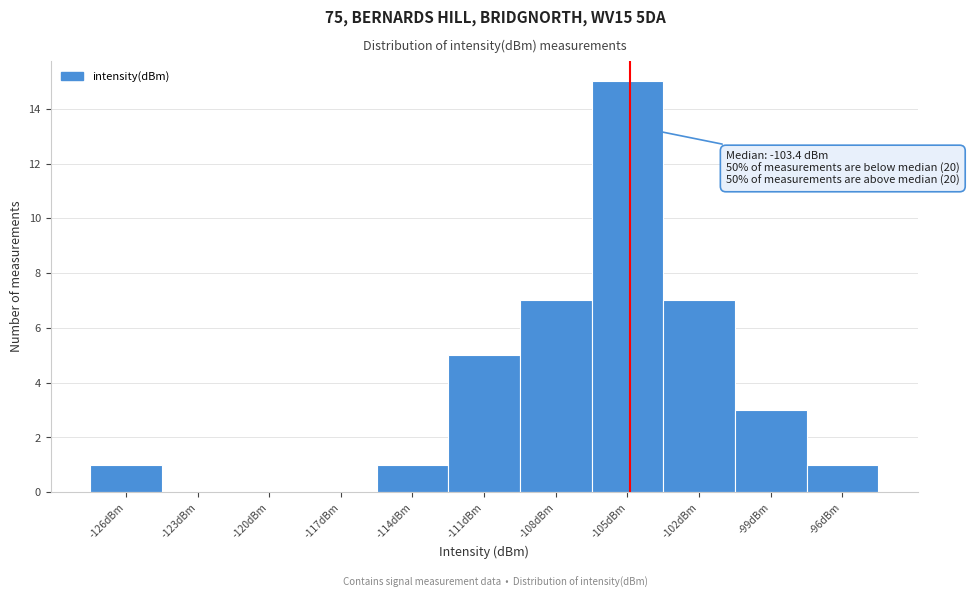

Reading right to left, list all the values displayed in this chart.

-96dBm=1	-99dBm=3	-102dBm=7	-105dBm=15	-108dBm=7	-111dBm=5	-114dBm=1	-117dBm=0	-120dBm=0	-123dBm=0	-126dBm=1